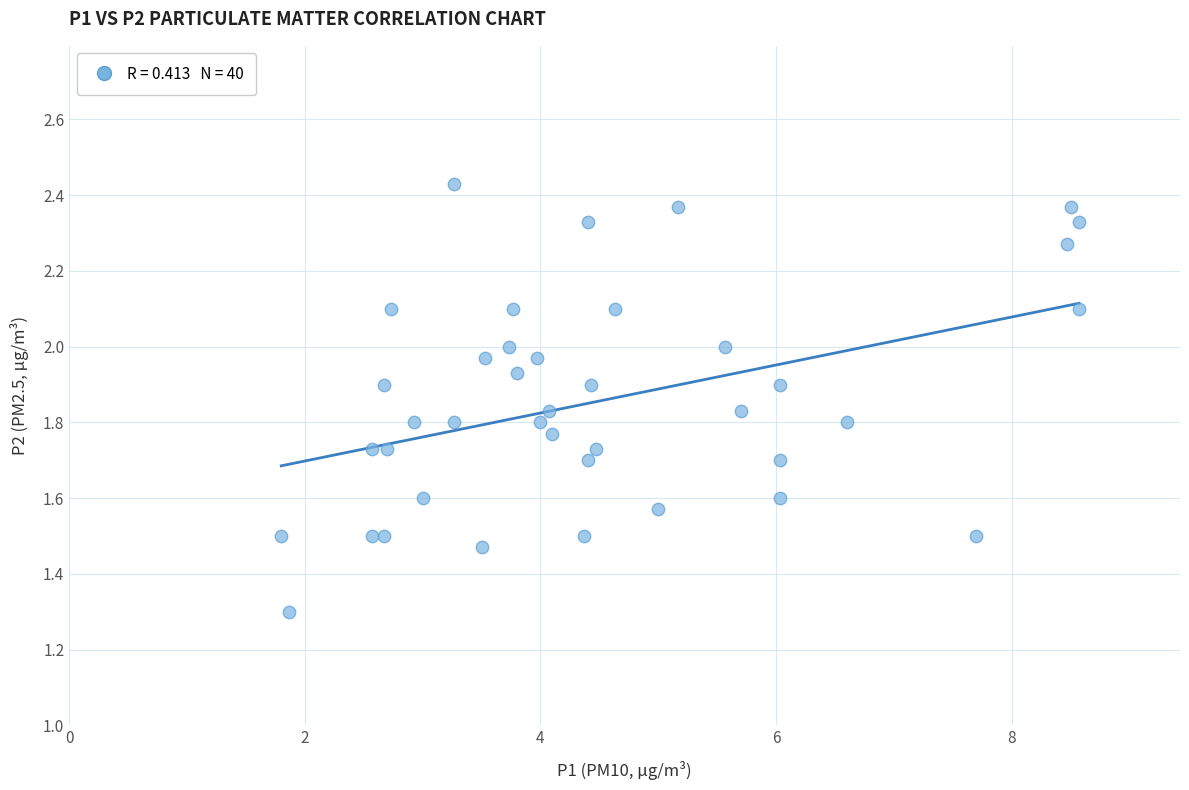

What is the range of X values (max minus min)?

6.8